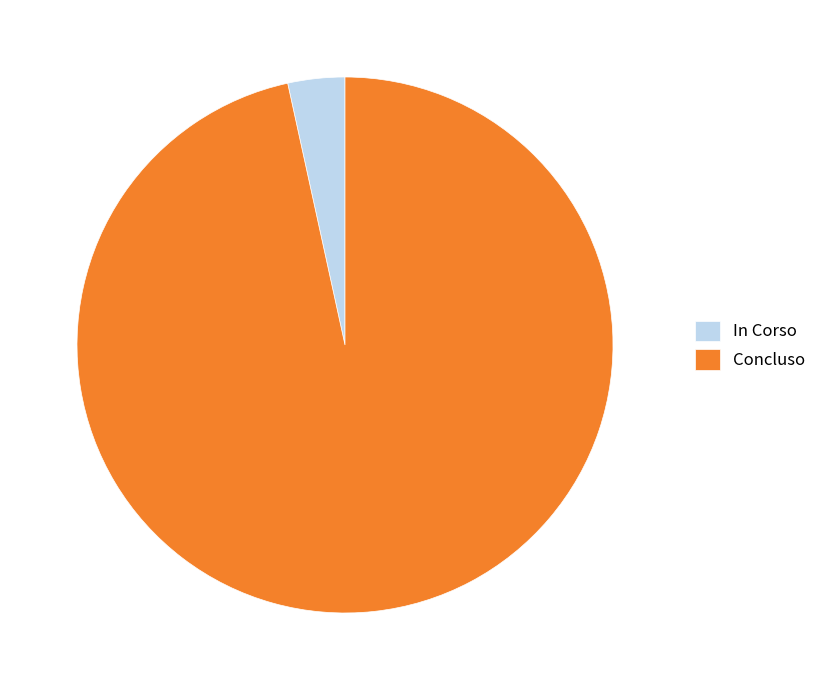

Is there a majority slice in this chart?

Yes